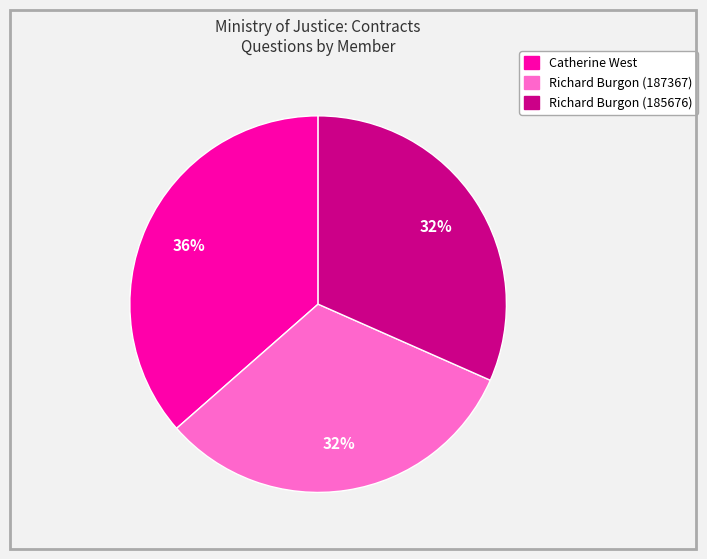

Count the number of slices in the pie.

3